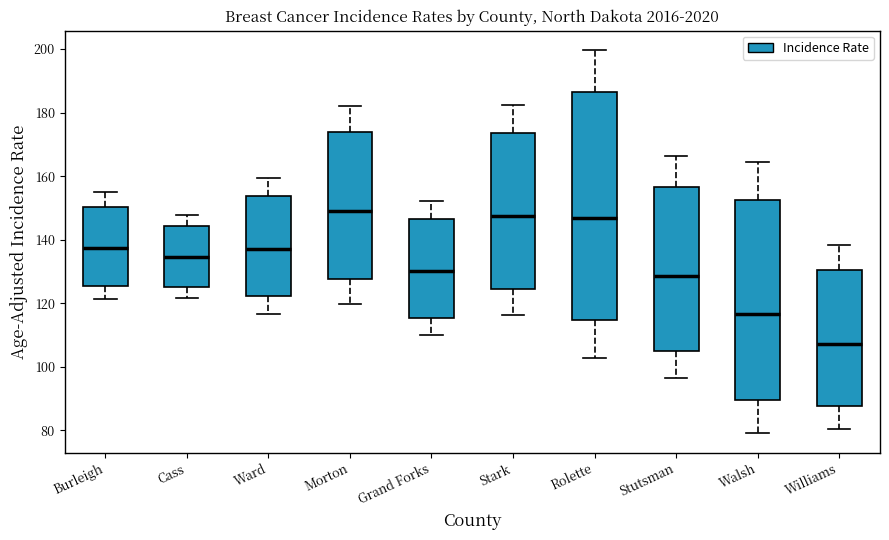

Comparing the boxes themselves (not the whiskers), which one is the tallest?

Rolette